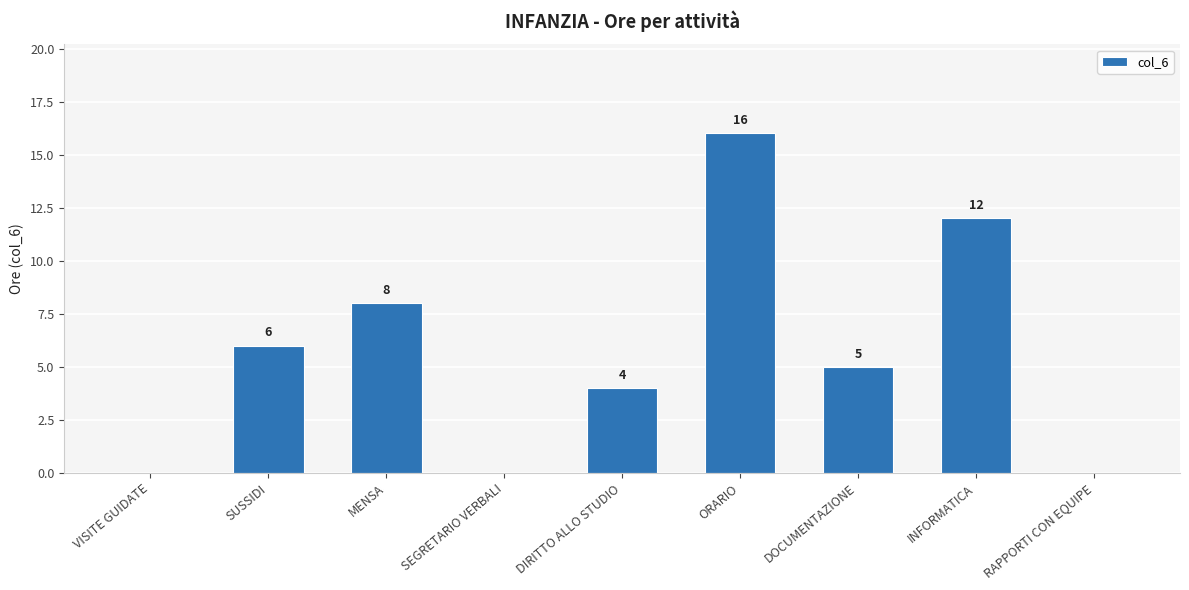

Is it true that the value at VISITE GUIDATE is -10?

False